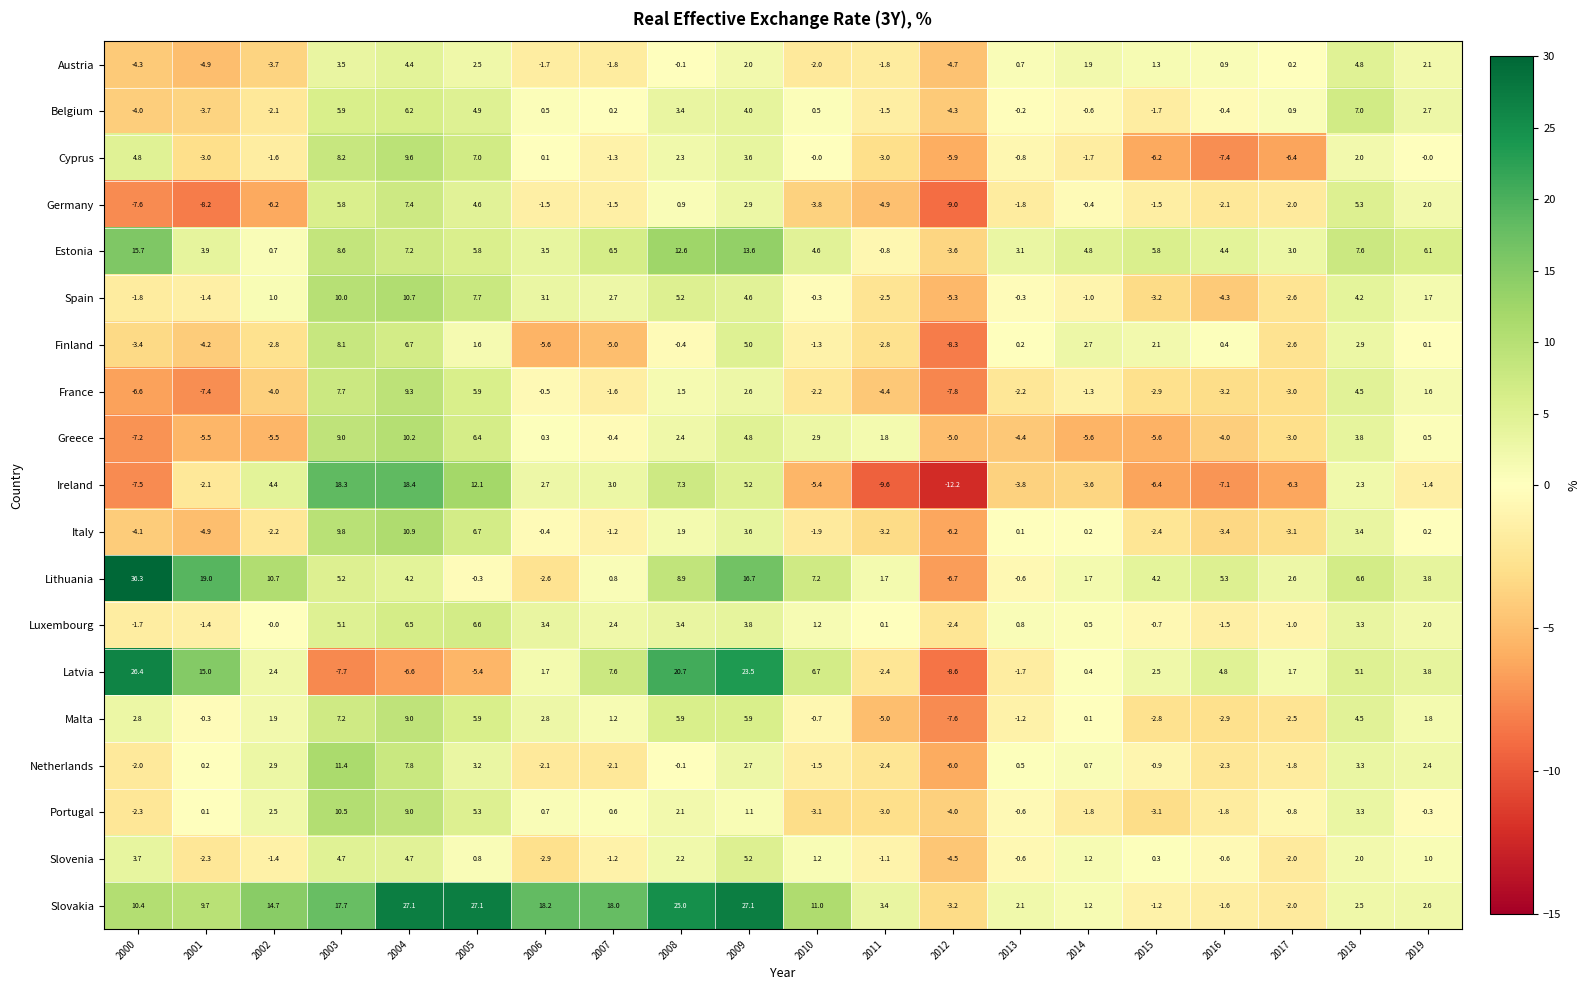

How many data points in Netherlands are above 0?

10